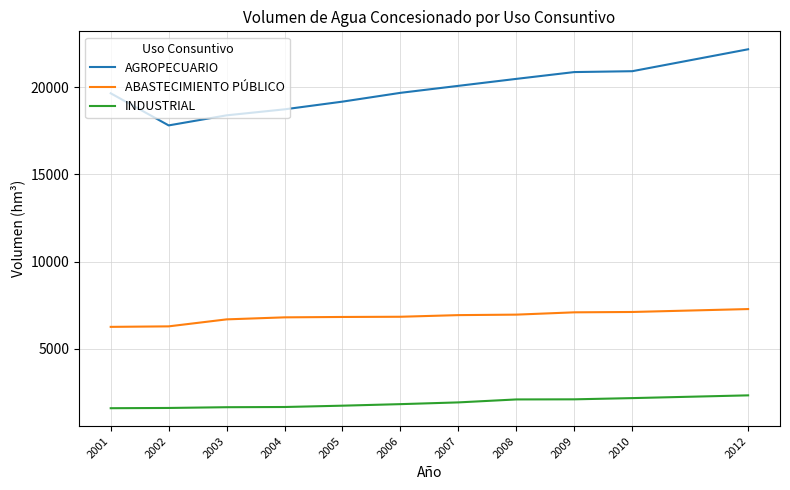

What is the smallest value displayed?

1591.0